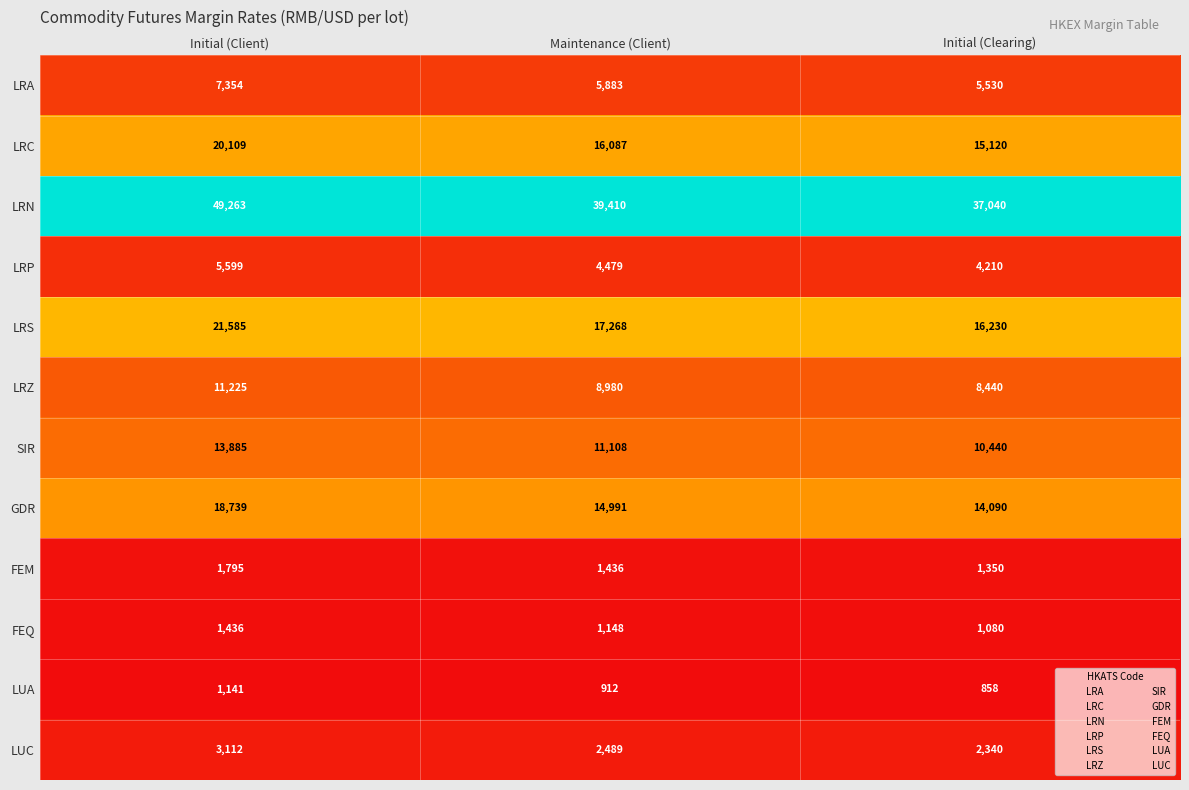

Which label corresponds to the smallest value in the chart?

Initial (Clearing)